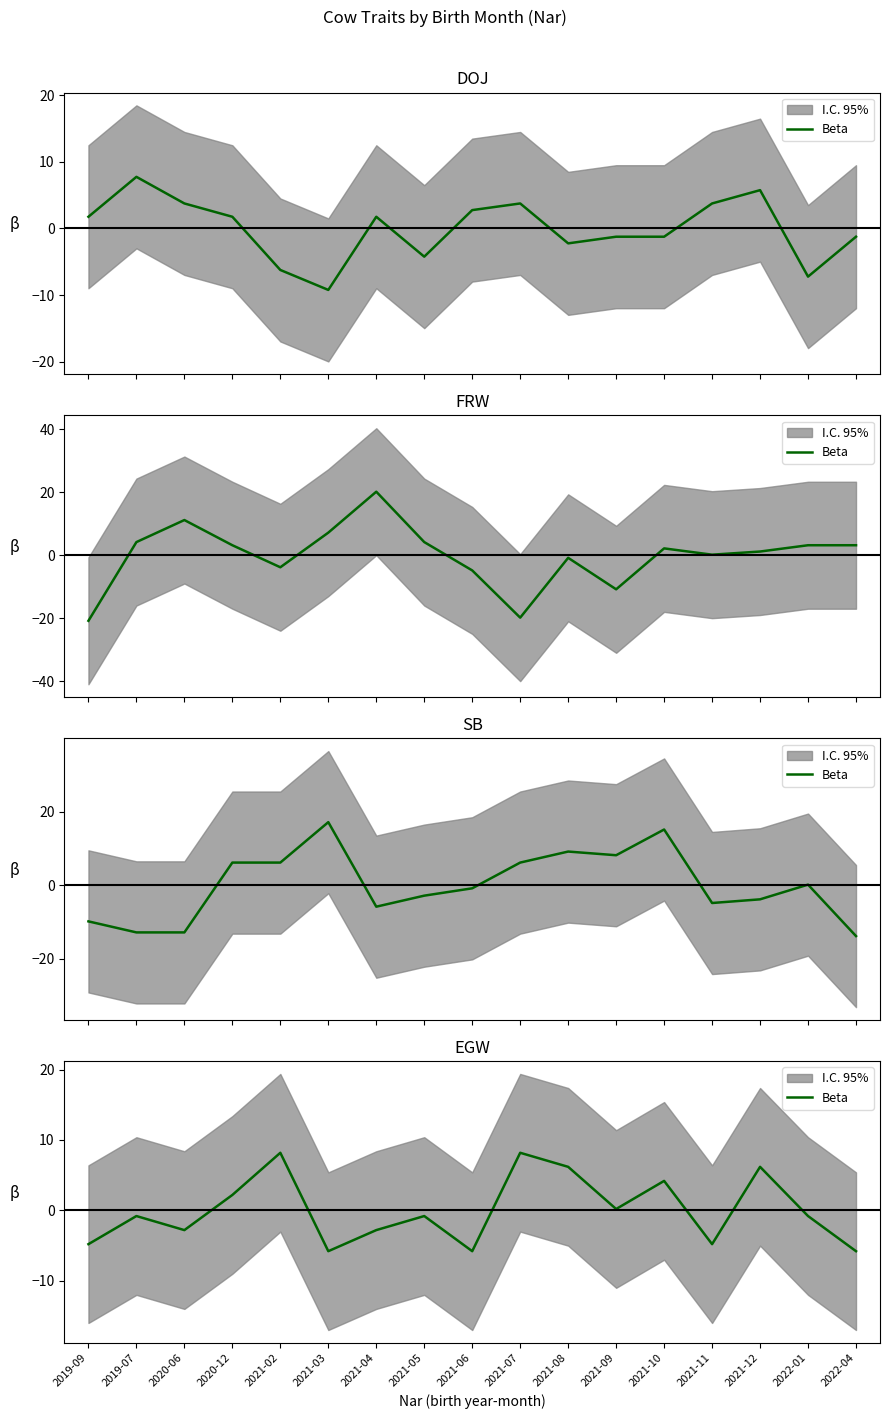

How many values are below zero?

10